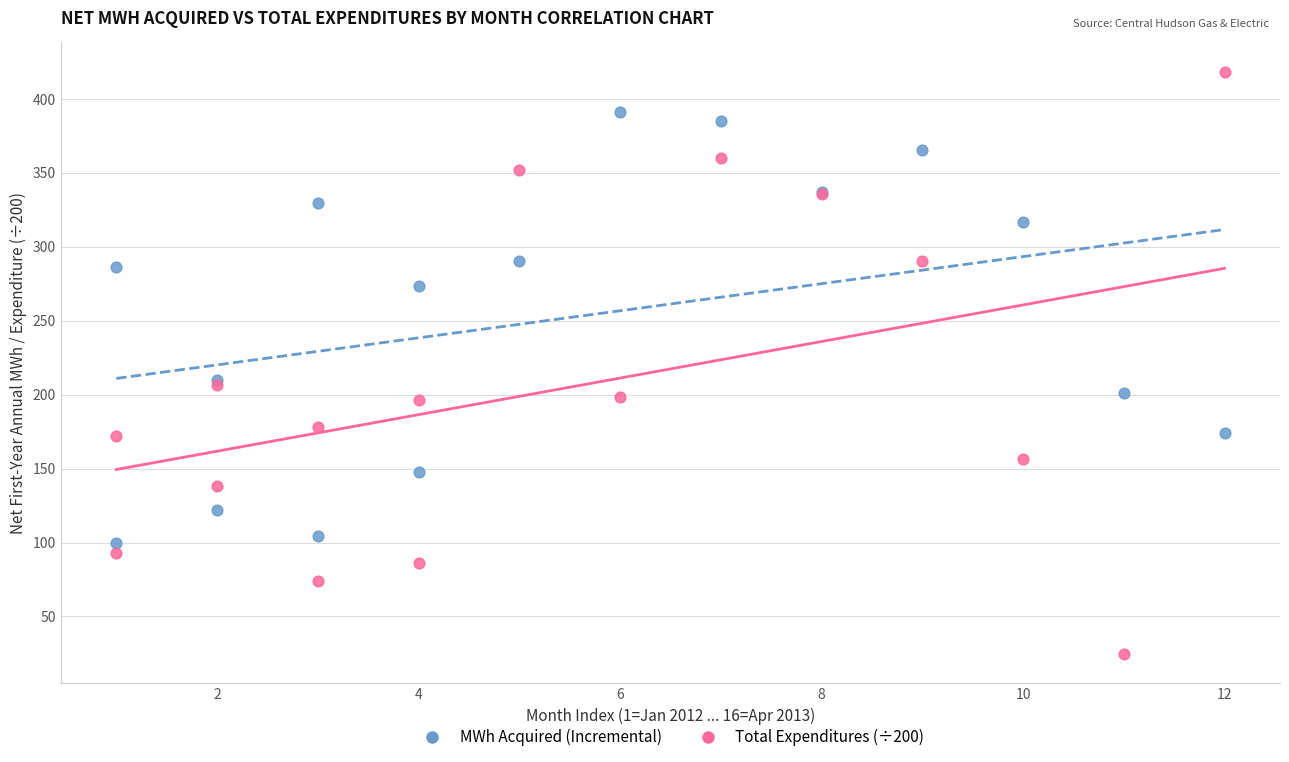

In the MWh Acquired (Incremental) series, what Y value is closest to 245?

273.2